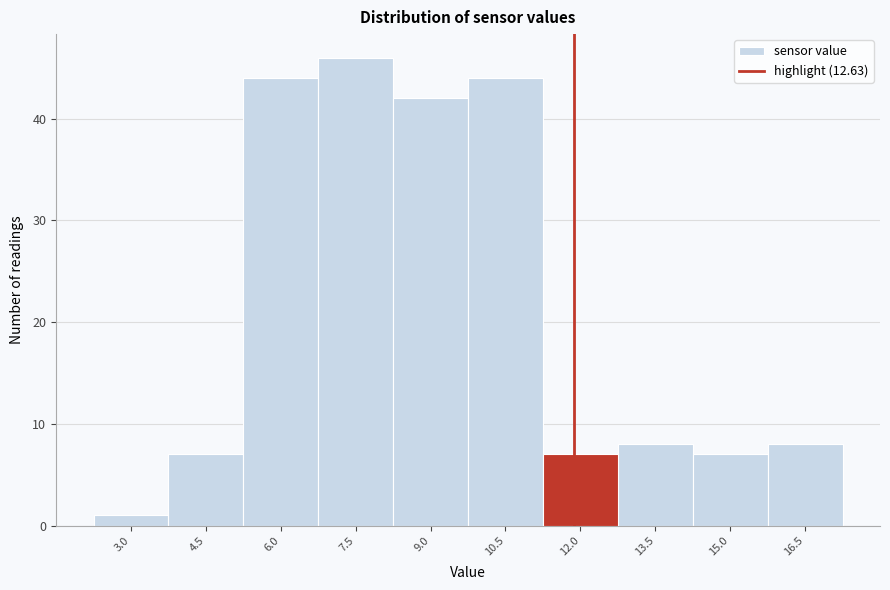

Reading left to right, transcribe all the data shown in this chart.

3.0=1	4.5=7	6.0=44	7.5=46	9.0=42	10.5=44	12.0=7	13.5=8	15.0=7	16.5=8